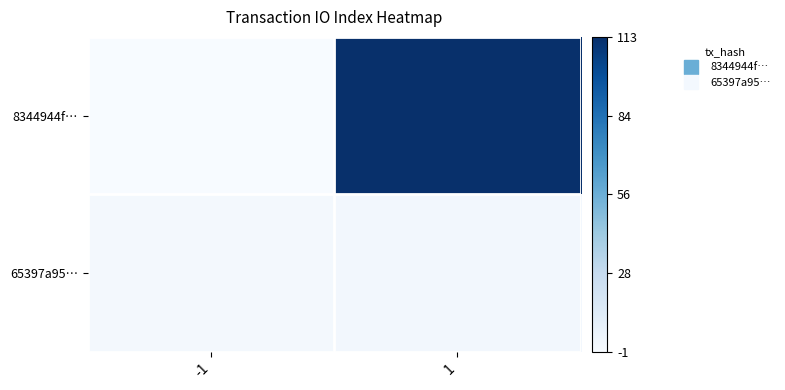

Which series has the largest total across all categories?

8344944f…